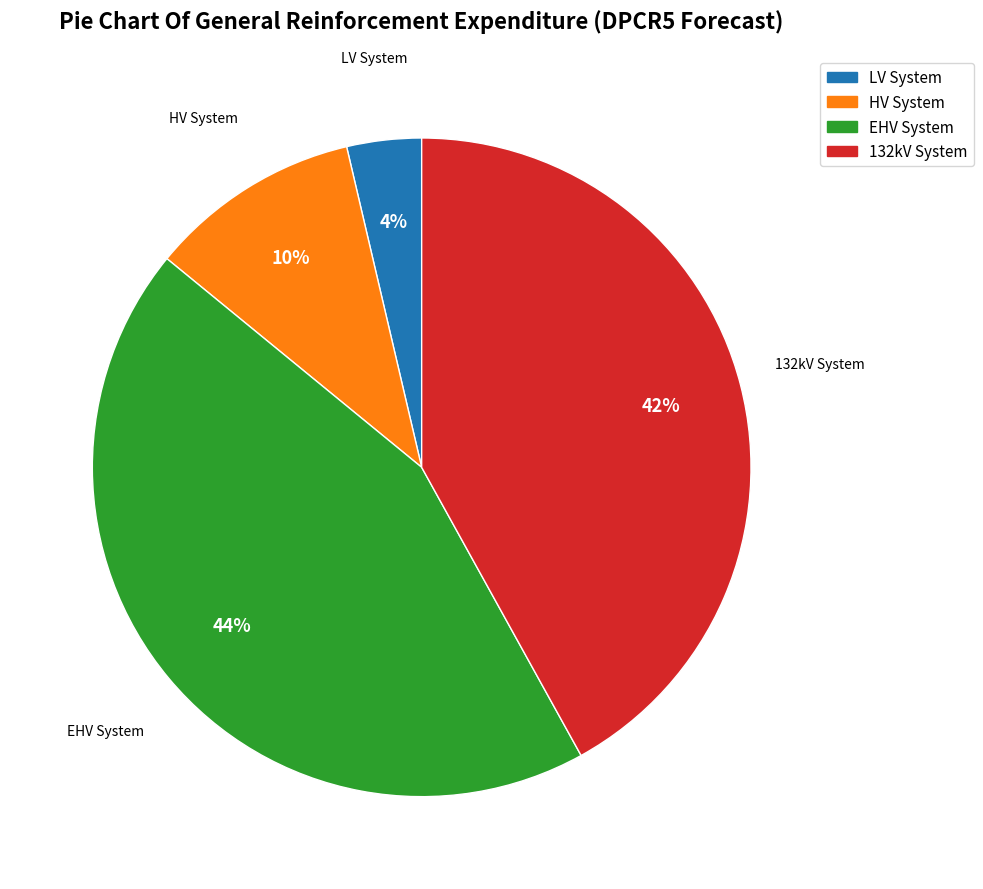

True or false: EHV System accounts for 31% of the total.

False